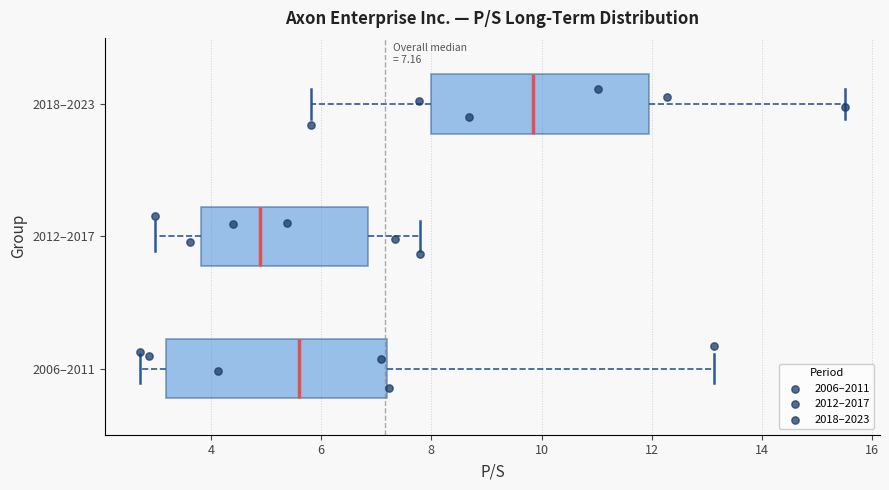

Which box has the furthest to the right median line?

2018–2023